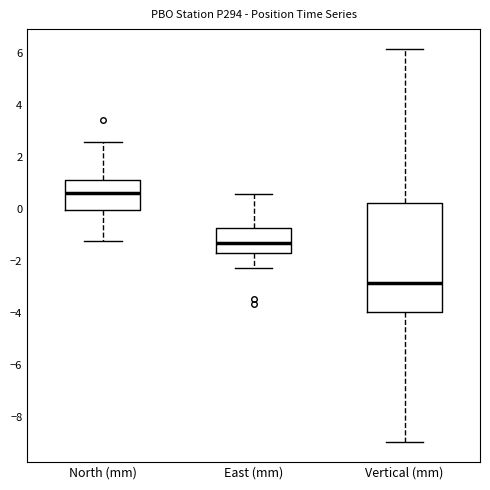

Where does the median line of the box for North (mm) sit on the y-axis? The values are not printed on the chart, so give them approximately, as read against the axis.

0.6